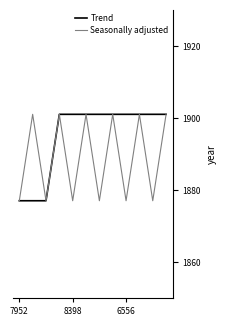

What is the highest value of the Trend series?

1901